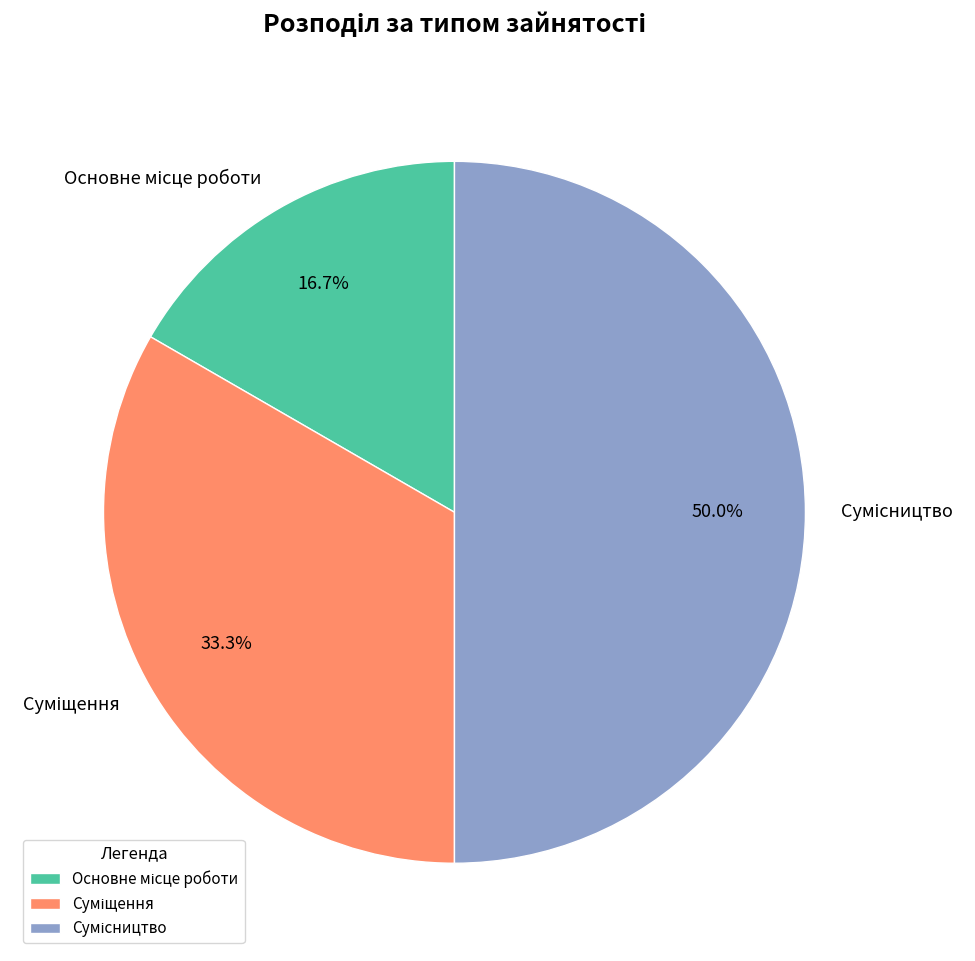

To the nearest percent, what is the combined percentage of Сумісництво and Основне місце роботи?

67%